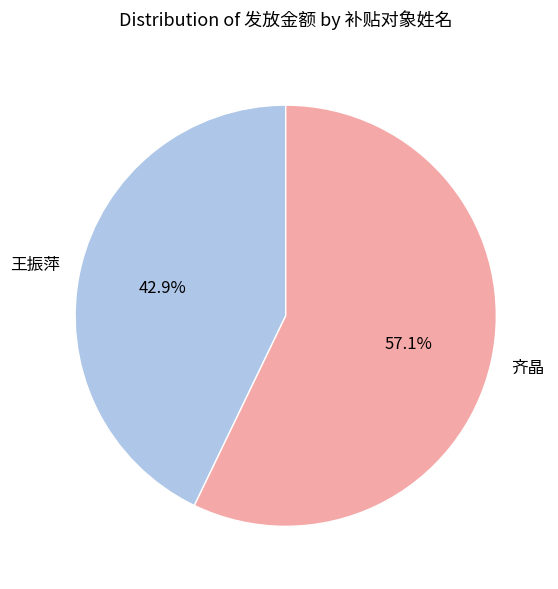

Rank the categories by value from highest to lowest.

齐晶, 王振萍